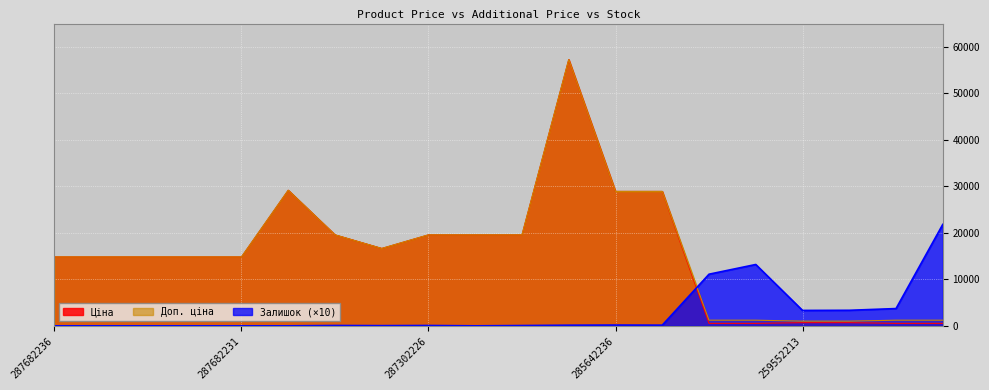

List the labels in order of Залишок value, largest first.

284032207, 284032203, 284032204, 284032208, 259552212, 259552213, 285642236, 285642235, 285662232, 287302223, 287302226, 287302224, 287292222, 287682236, 287682235, 287682234, 287682233, 287682231, 287702232, 287302225